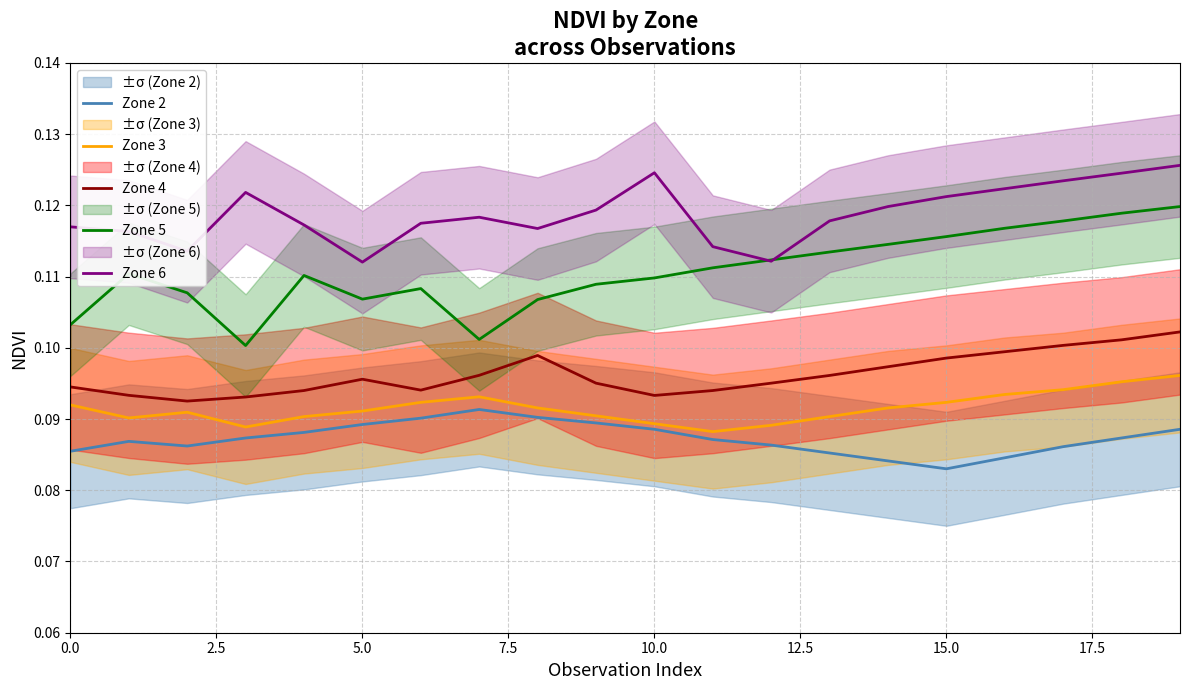

Which label corresponds to the smallest value in the chart?

15